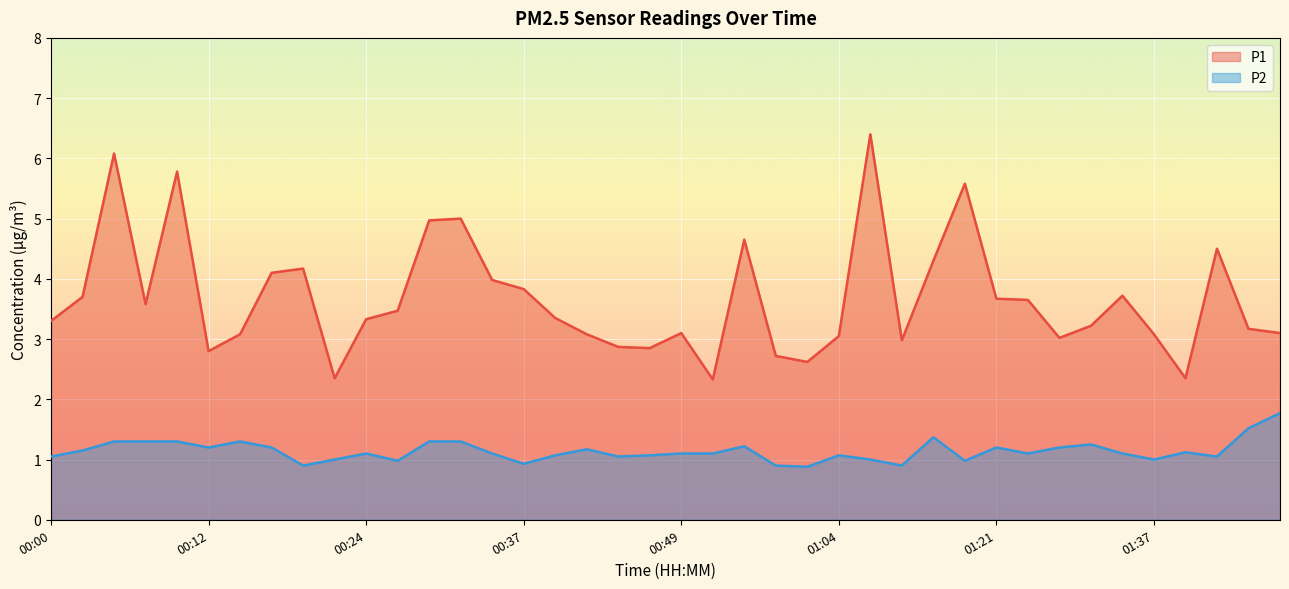

True or false: P1 and P2 intersect in this chart.

False